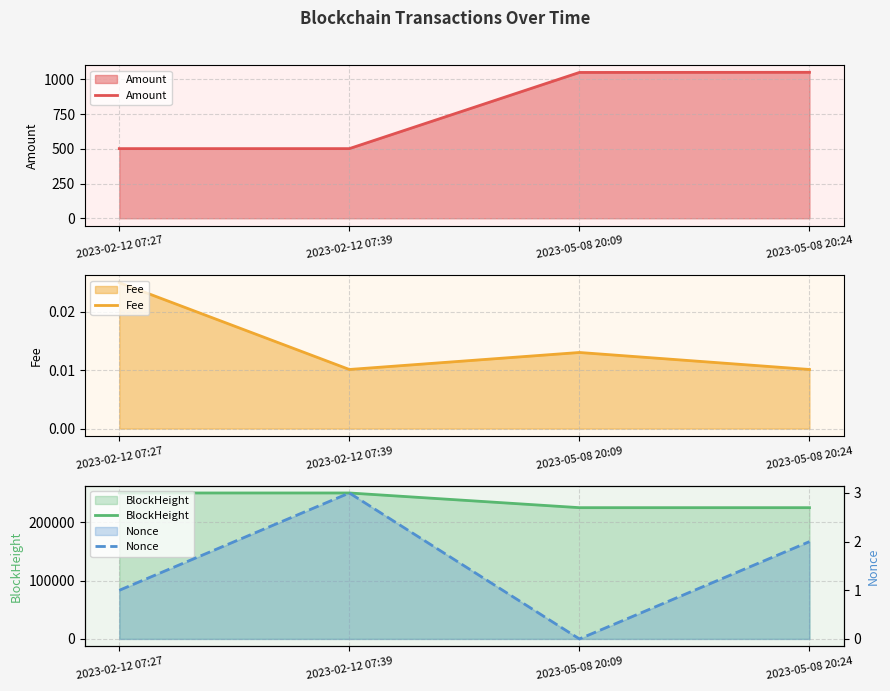

What is the lowest value of the Amount series?

501.0